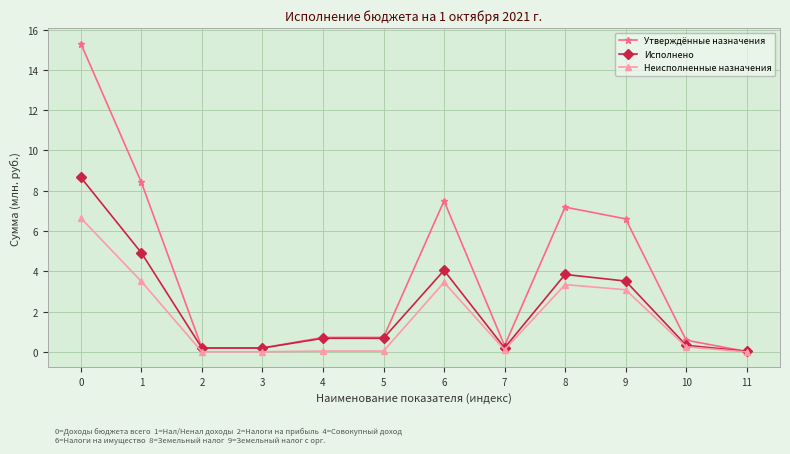

Between 5 and 6, which series saw the biggest shift?

Утверждённые назначения